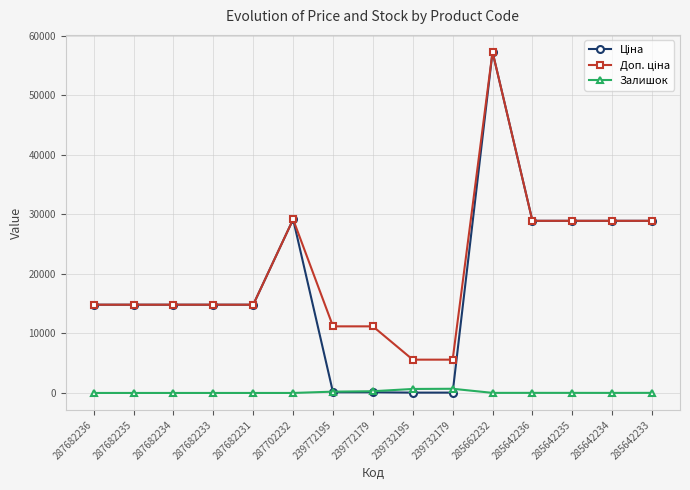

What is the spread (max minus min) of values at 285662232?

57245.0